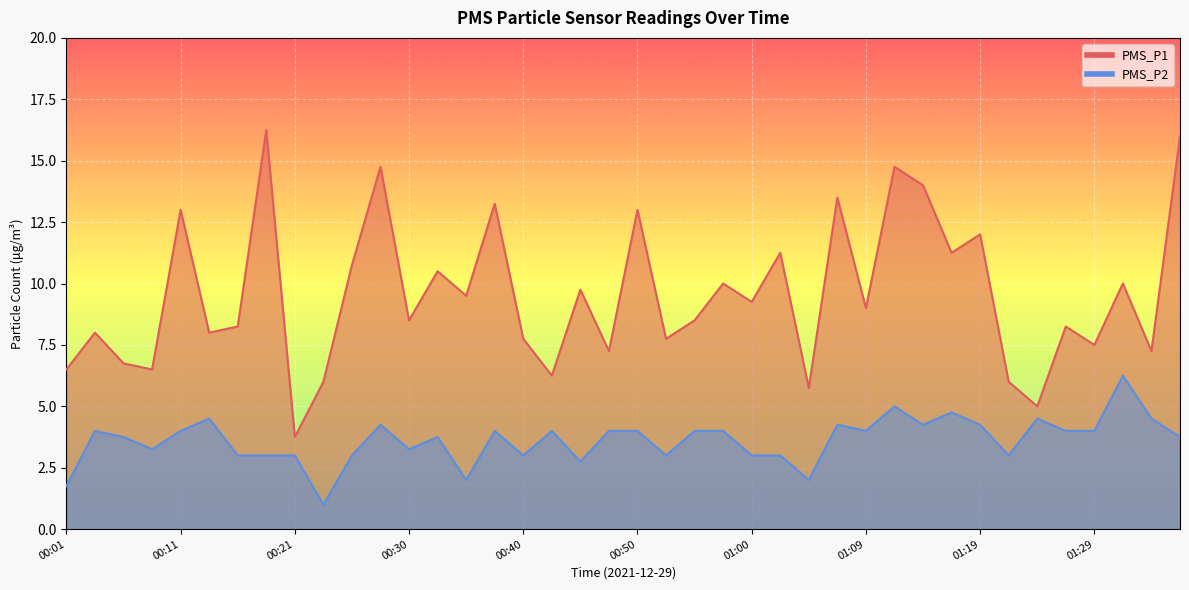

What is the difference between the maximum and second lowest values in the PMS_P2 series?

4.5